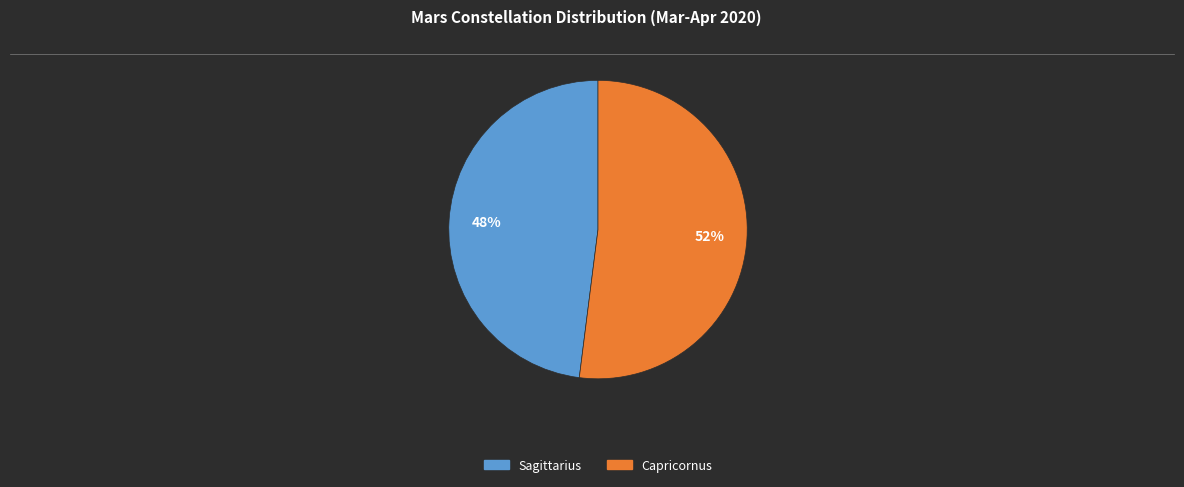

Do Sagittarius and Capricornus together represent more than half of the pie?

Yes